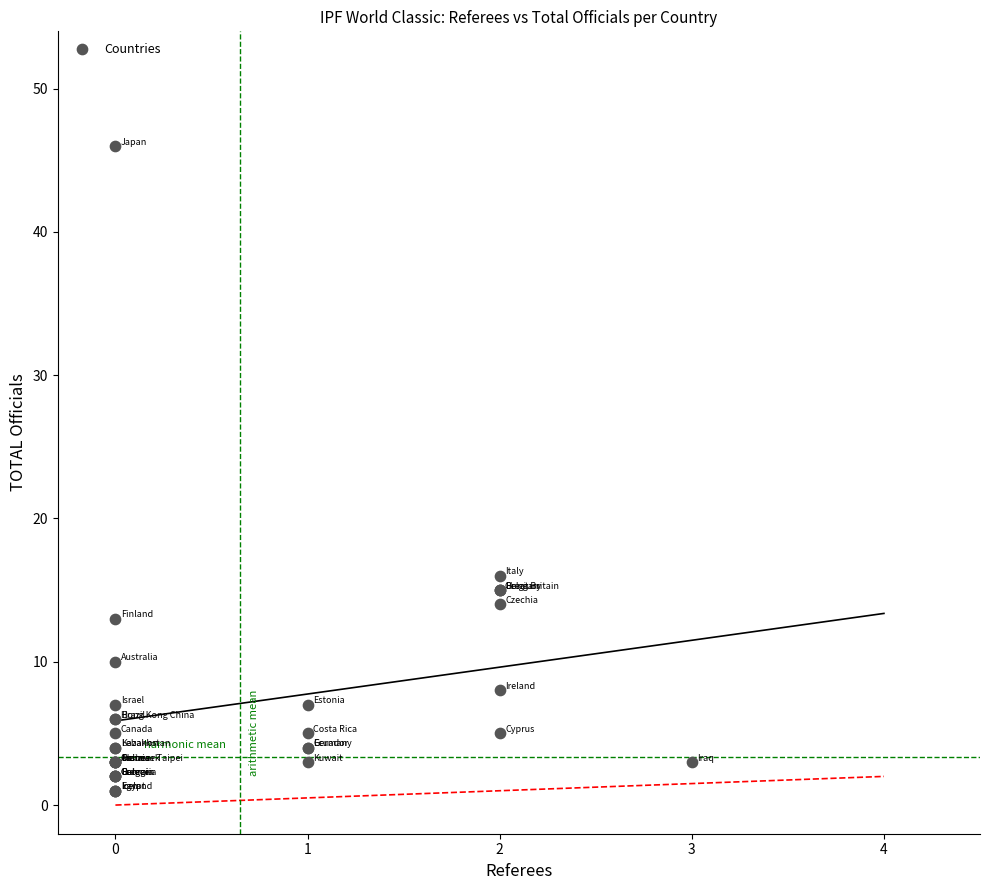

What Y value in the scatter plot is closest to 23?

16